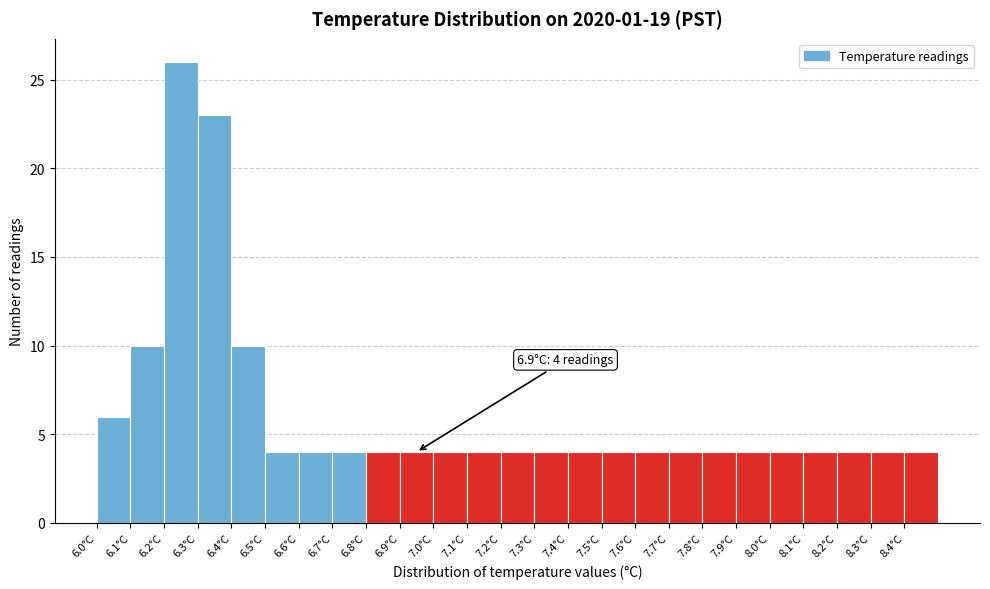

Over which range of the x-axis is the bar tallest?

6.2 to 6.3